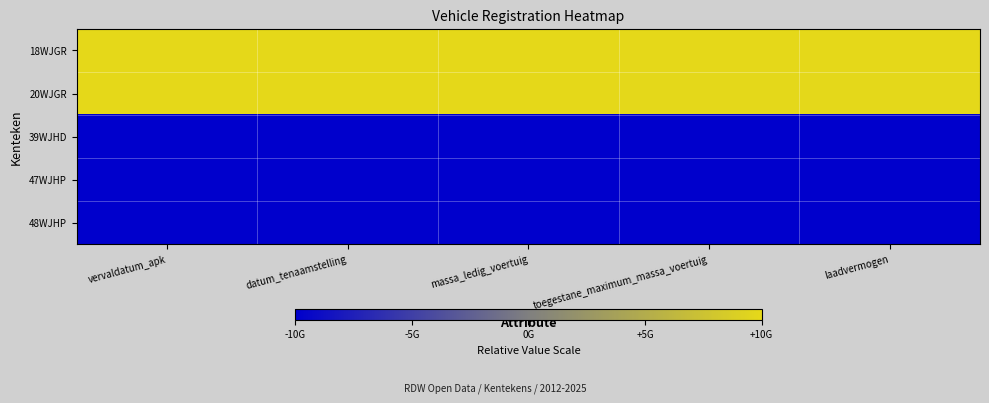

Count the number of categories in the chart.

5